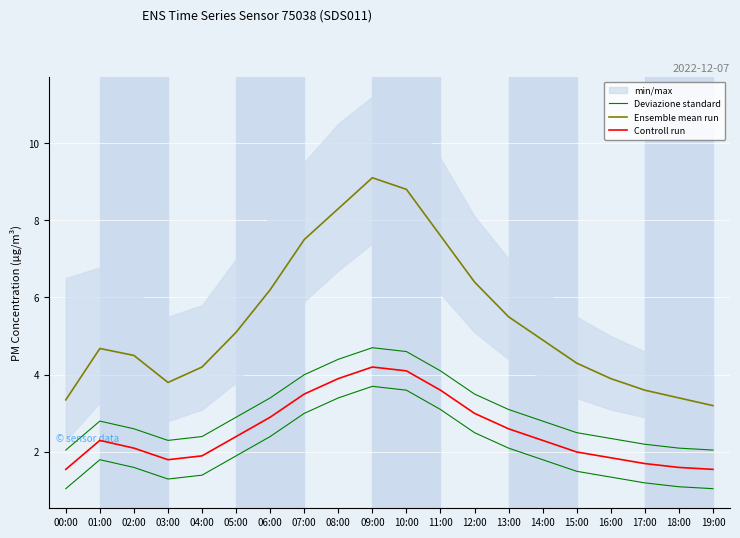

What is the value of the Deviazione standard point at the 2nd from the left?

2.8